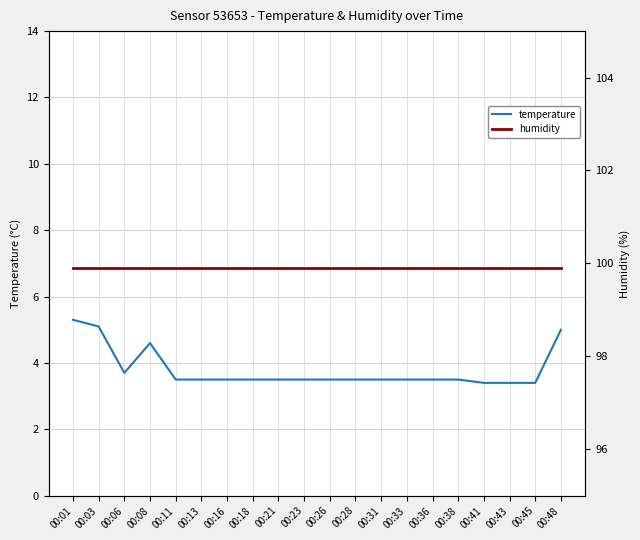

Which category has the highest value in the humidity series?

00:01